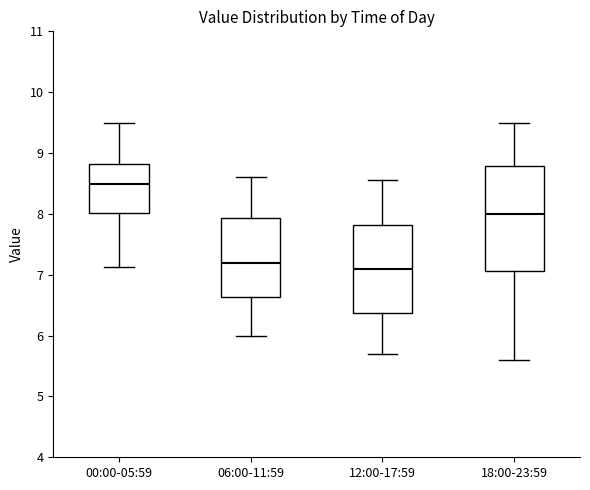

Comparing the boxes themselves (not the whiskers), which one is the tallest?

18:00-23:59